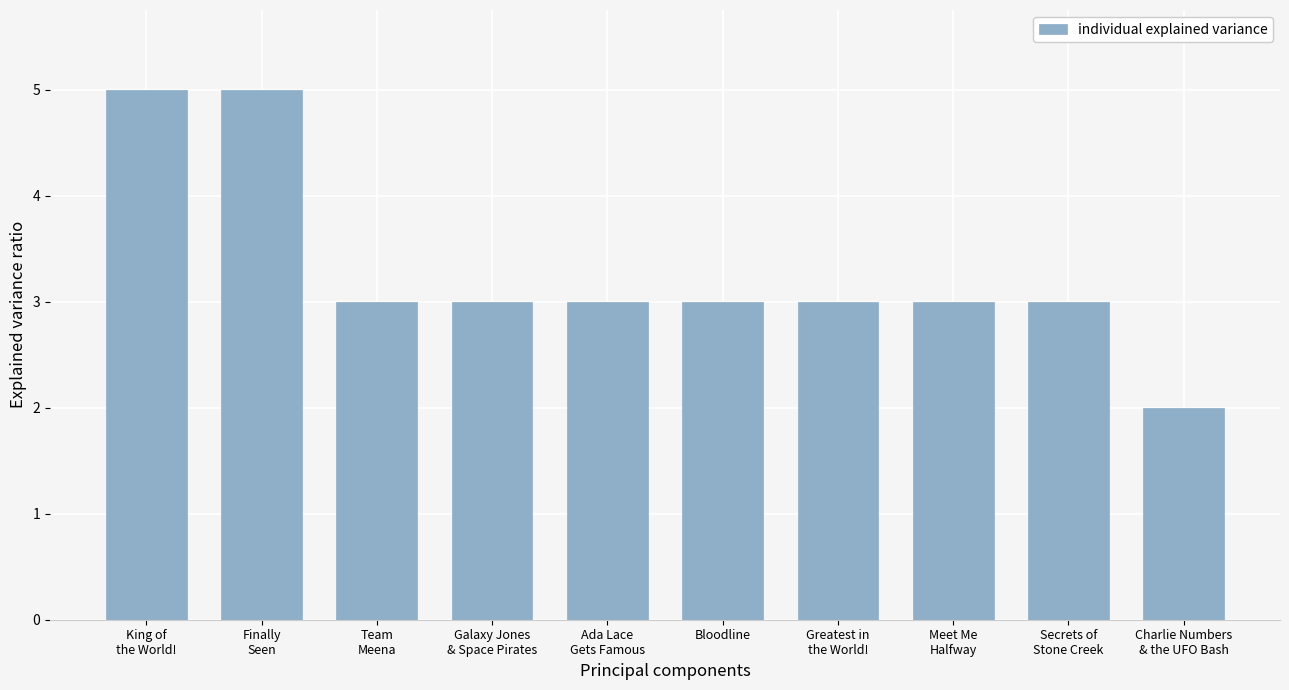

Approximately how many times larger is the value at Galaxy Jones
& Space Pirates compared to Team
Meena?

1.0